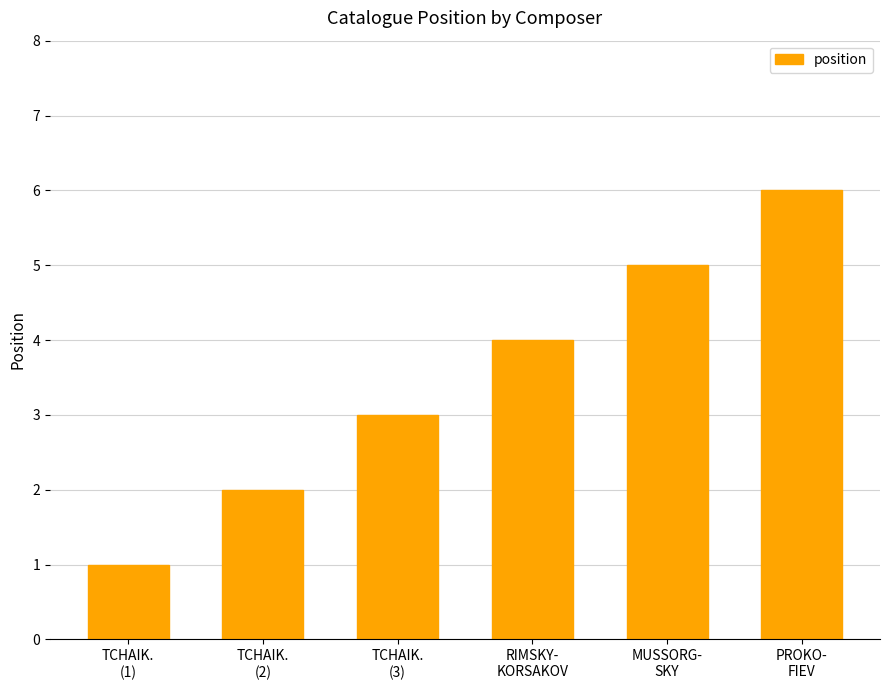

Reading left to right, what are all the values shown in this chart?

1	2	3	4	5	6